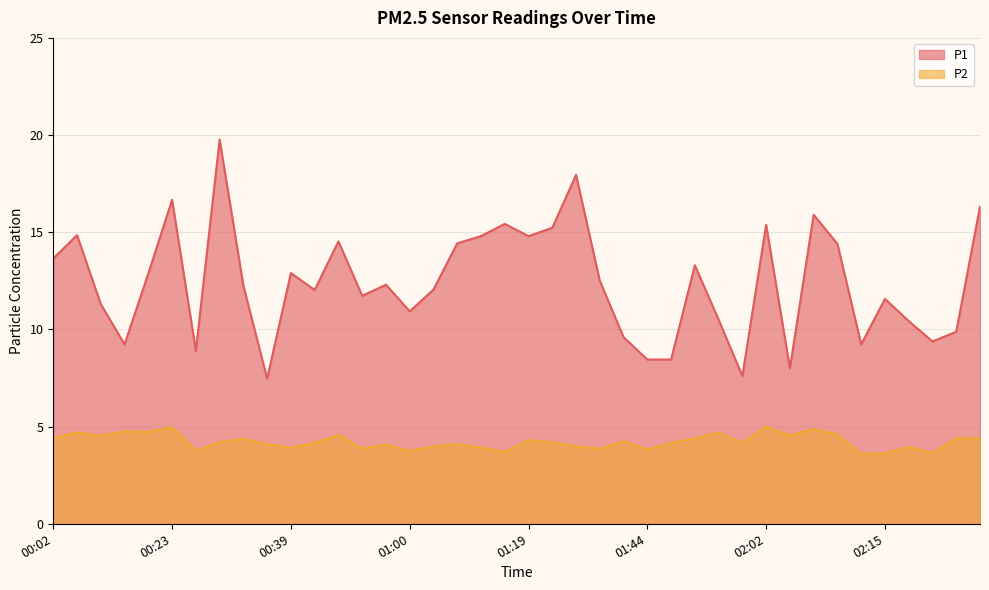

Is the value of P2 at 01:17 greater than the value of P1 at 00:26?

No